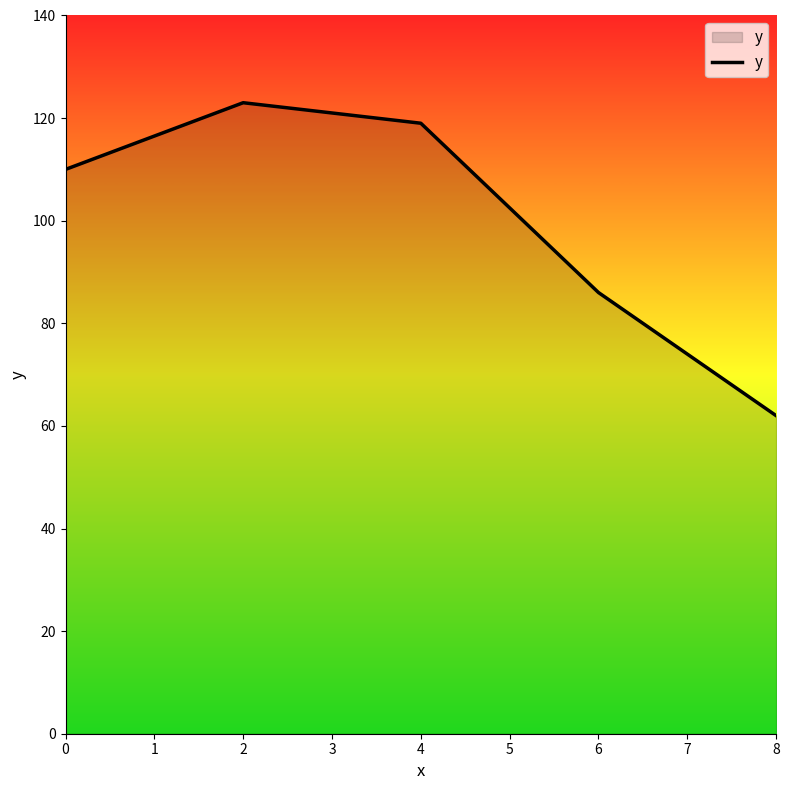

What is the sum of all values?

500